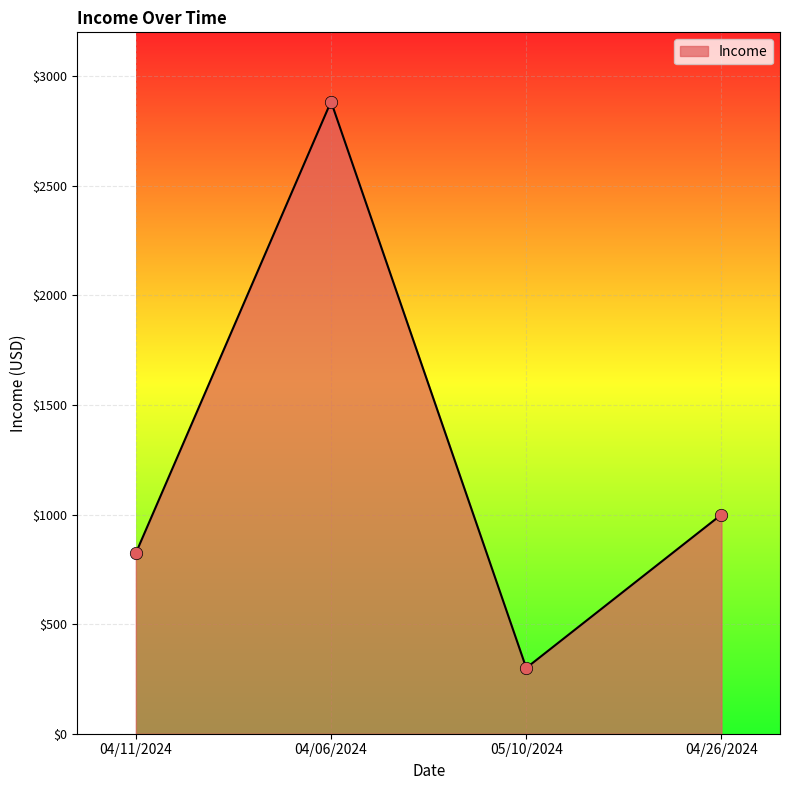

Which has a higher value, 04/06/2024 or 04/11/2024?

04/06/2024